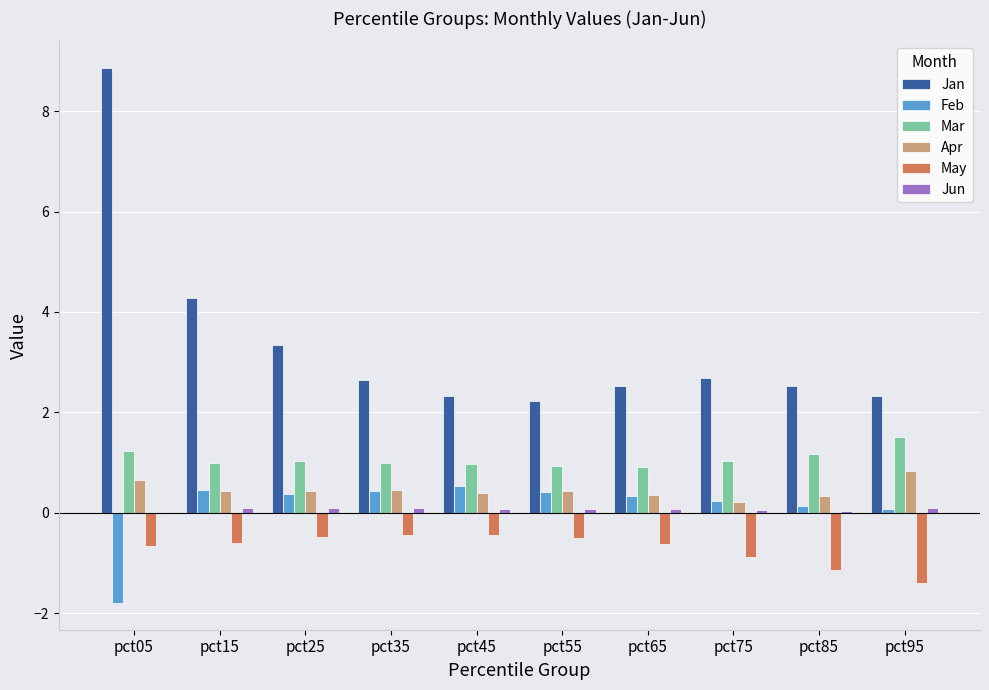

Are the bars horizontal?

No